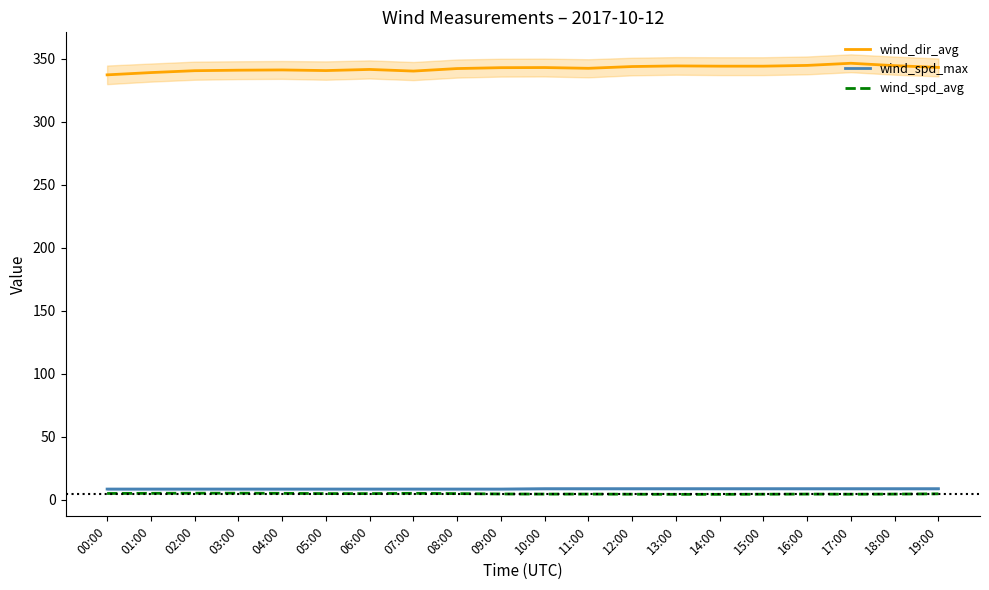

What are all the series names shown in the legend?

wind_dir_avg, wind_spd_max, wind_spd_avg